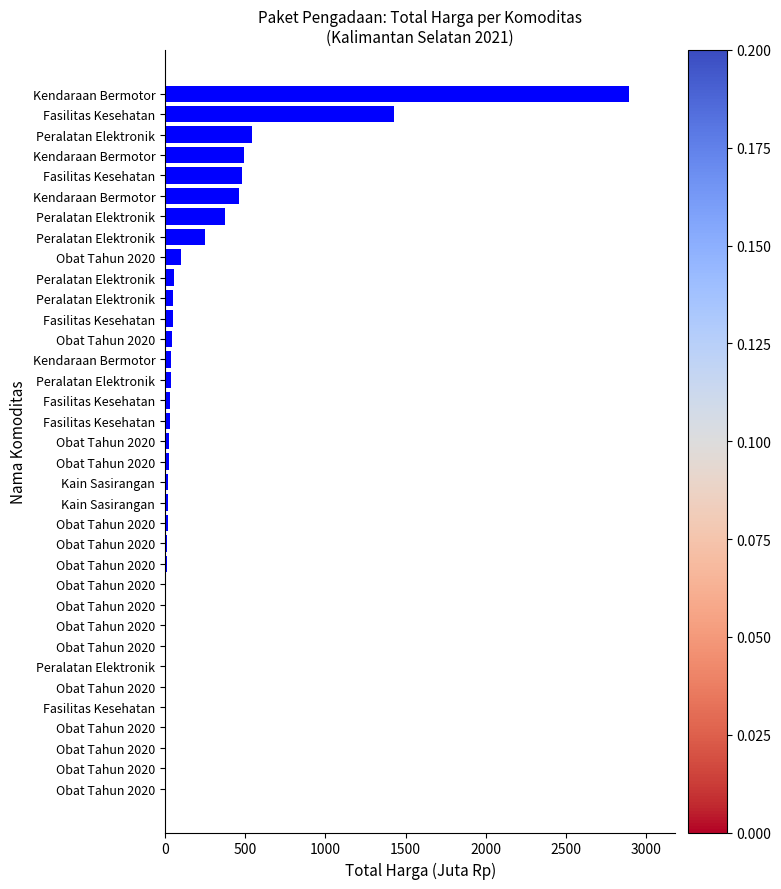

How many data points does each series have?

35